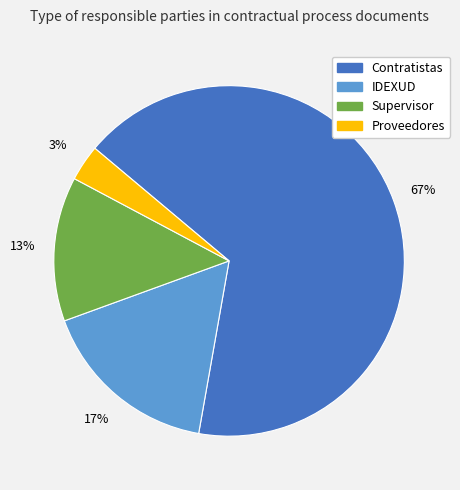

Combined, do IDEXUD and Contratistas account for over 50%?

Yes